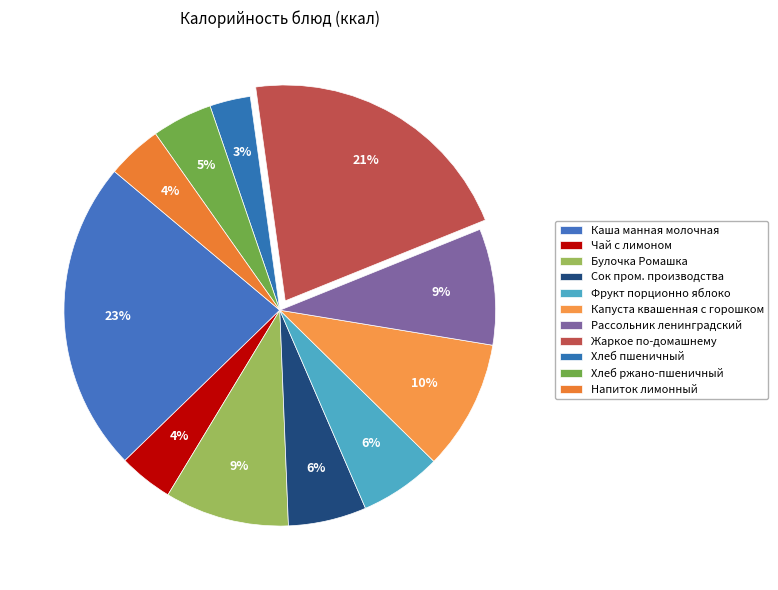

Combined, do Жаркое по-домашнему and Булочка Ромашка account for over 50%?

No